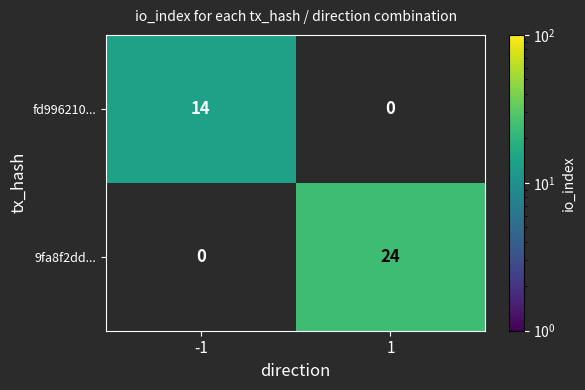

Is it true that fd996210... equals 6 at -1?

False